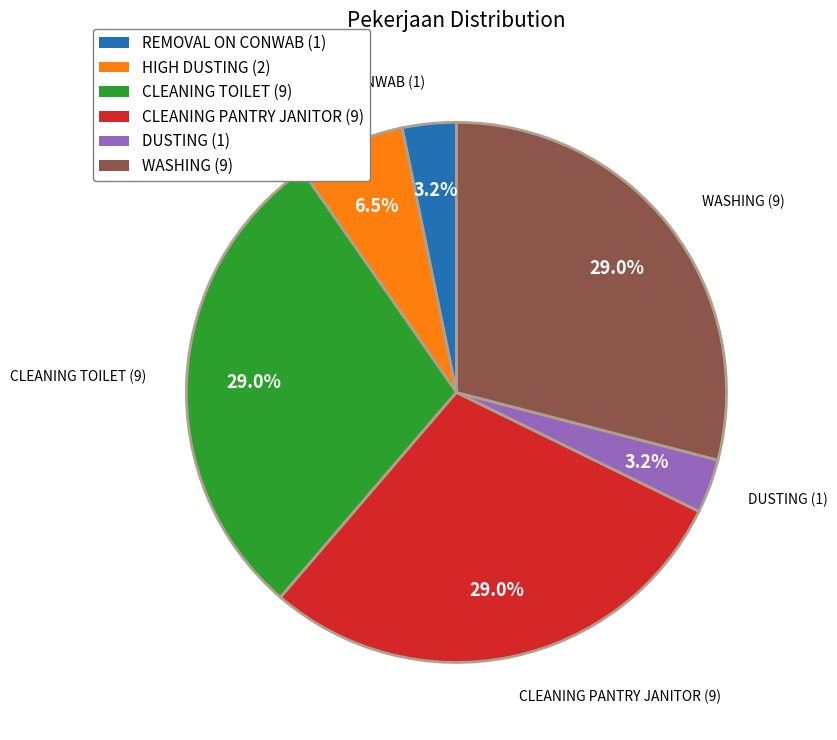

What percentage is the CLEANING TOILET slice, to the nearest percent?

29%